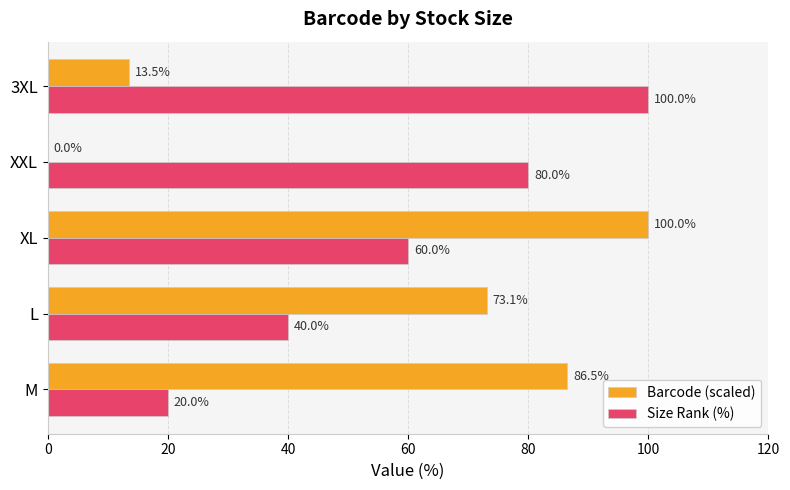

Where is Size Rank (%) nearest to the value 60?

XL